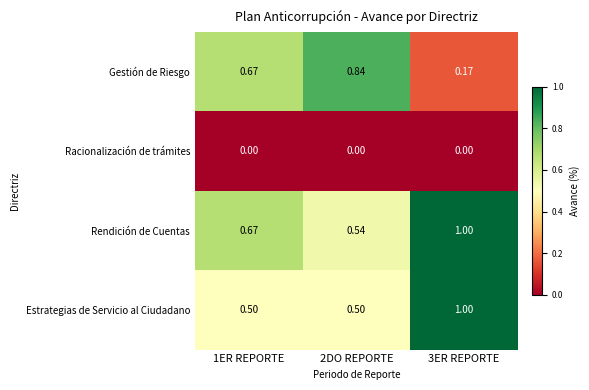

Is the value of Estrategias de Servicio al Ciudadano at 1ER REPORTE greater than the value of Gestión de Riesgo at 3ER REPORTE?

Yes